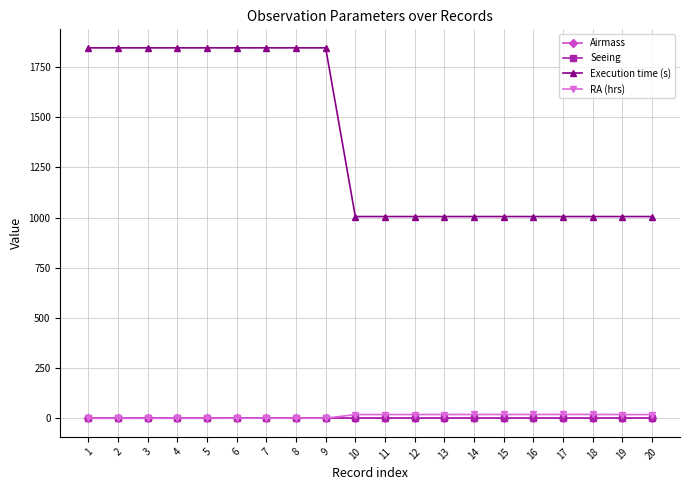

The Seeing series shows 1.4 at 19. True or false?

True